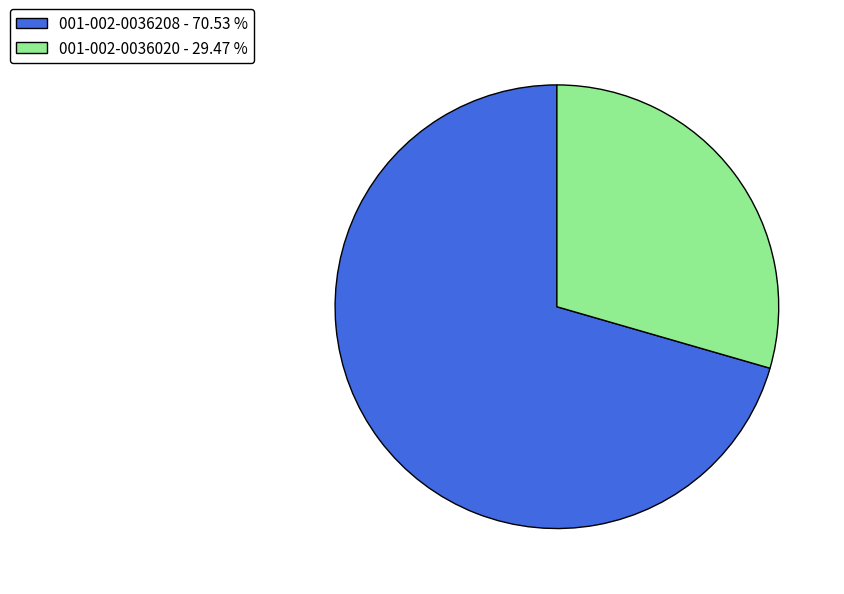

The 001-002-0036020 slice represents 29% of the pie. True or false?

True